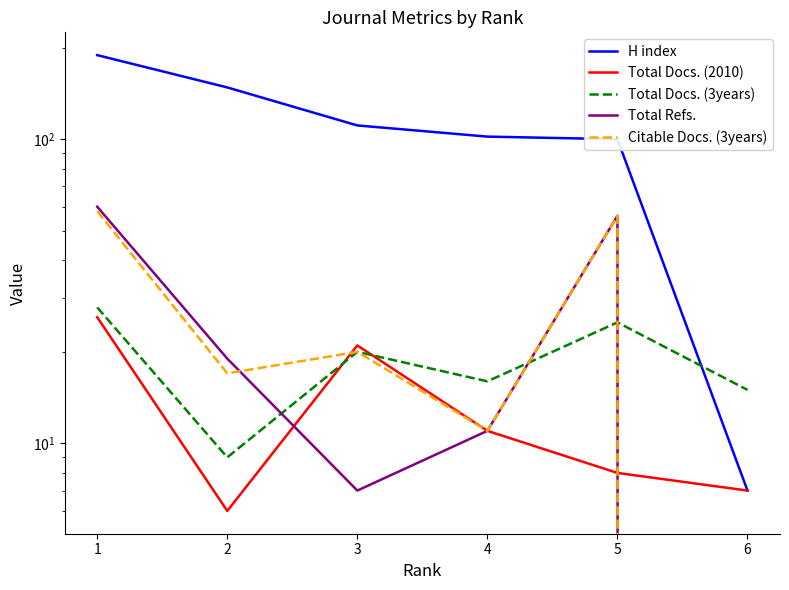

The value of Total Docs. (2010) at 2 is 4. True or false?

False